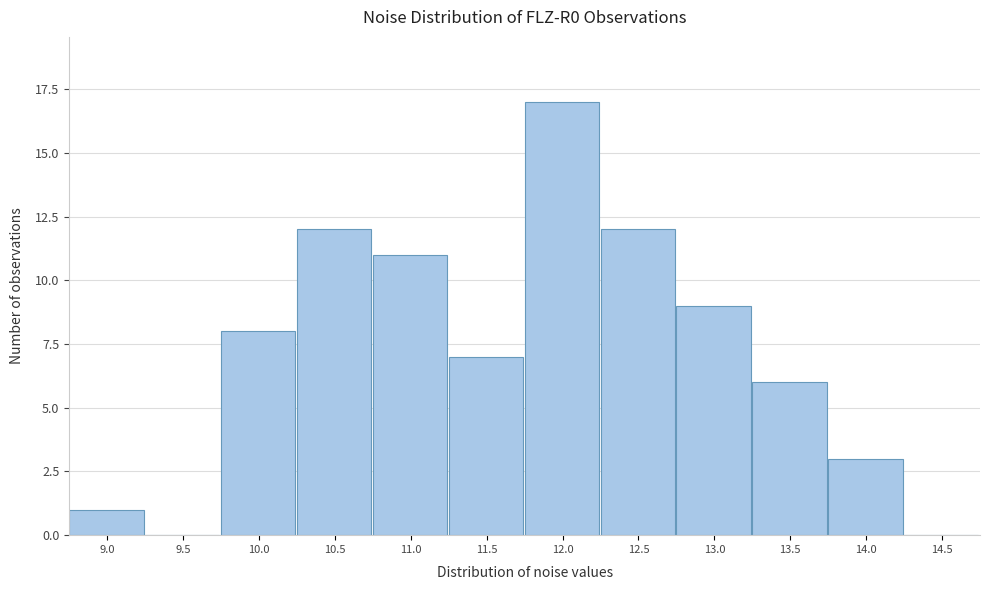

Reading right to left, transcribe all the data shown in this chart.

14.5=0	14.0=3	13.5=6	13.0=9	12.5=12	12.0=17	11.5=7	11.0=11	10.5=12	10.0=8	9.5=0	9.0=1